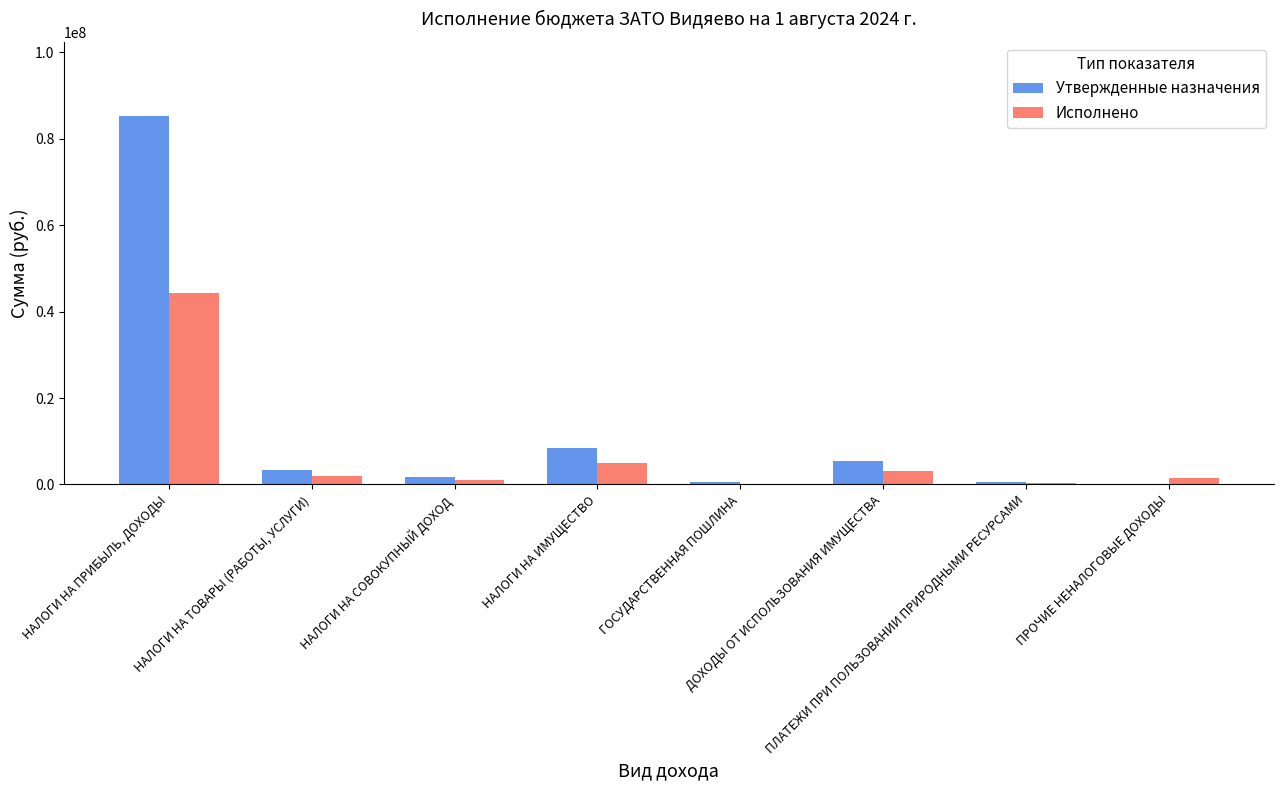

What is the sum of all Исполнено values?

57303545.3